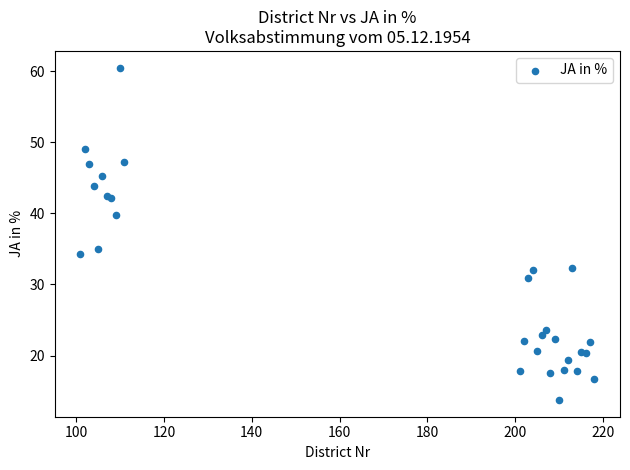

What Y value in the scatter plot is closest to 37?

35.0